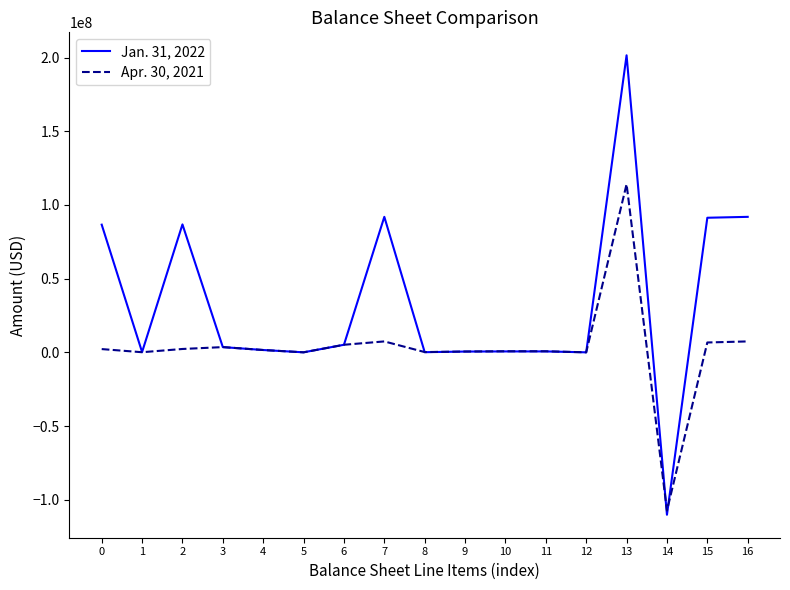

Which series has the widest spread of values?

Jan. 31, 2022